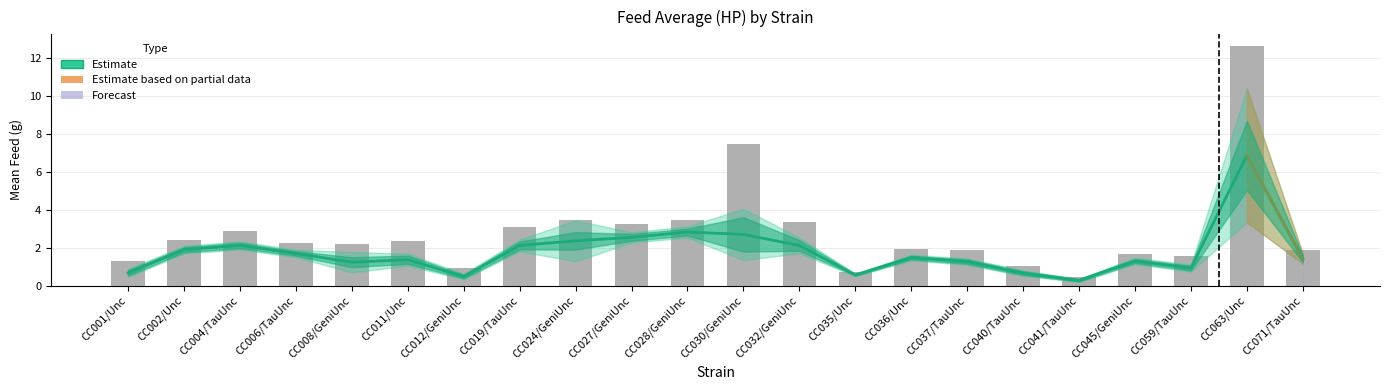

The mean series shows 2.1 at CC032/GeniUnc. True or false?

True